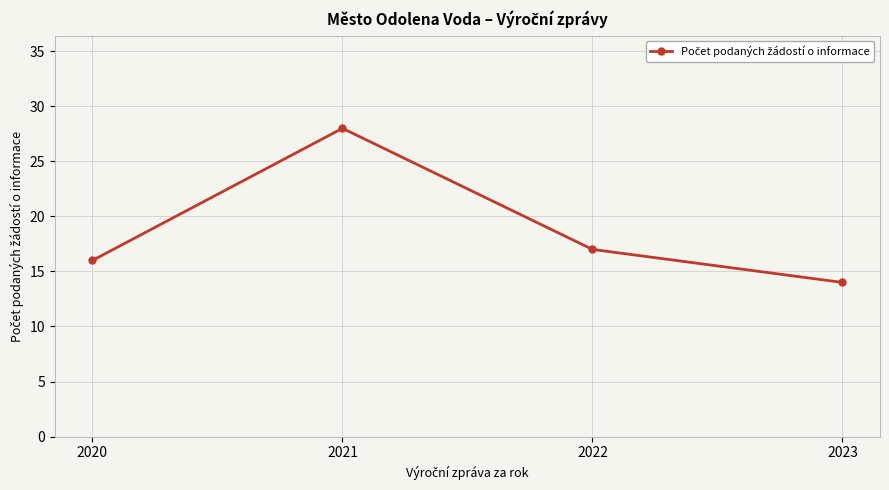

How many data points are less than 17?

2